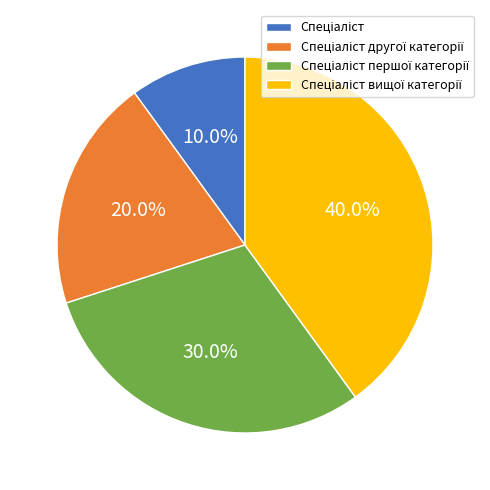

Is there any slice that represents more than half of the pie?

No